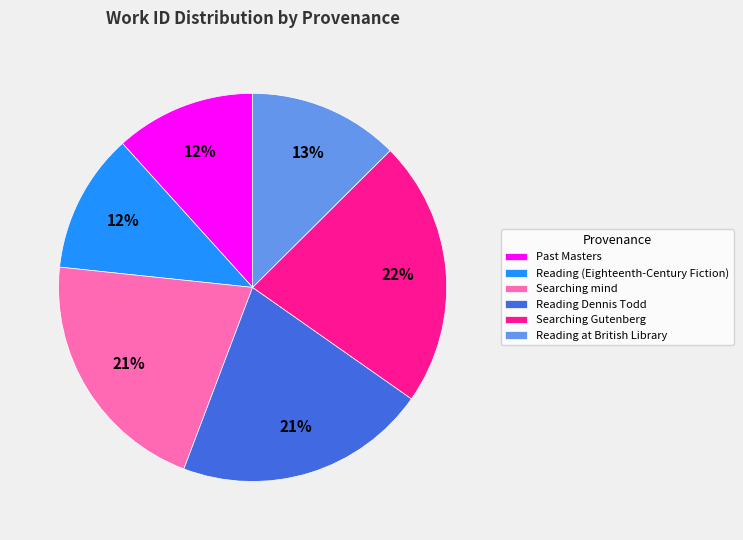

Is there a majority slice in this chart?

No